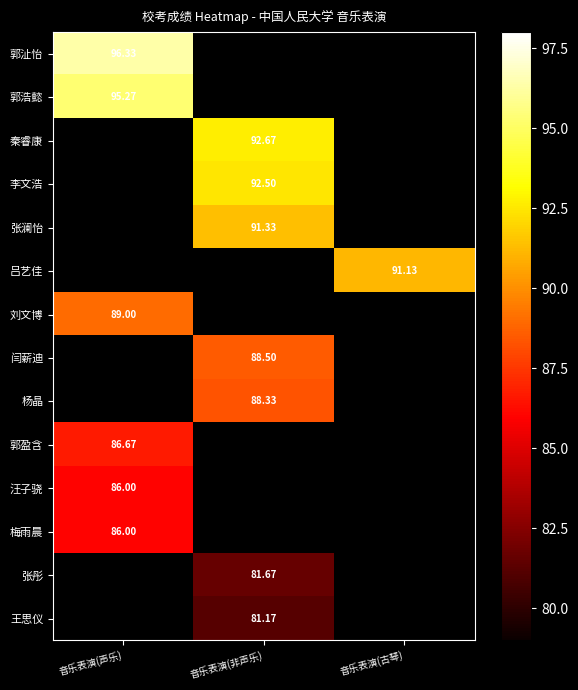

What is the greatest value displayed?

96.3